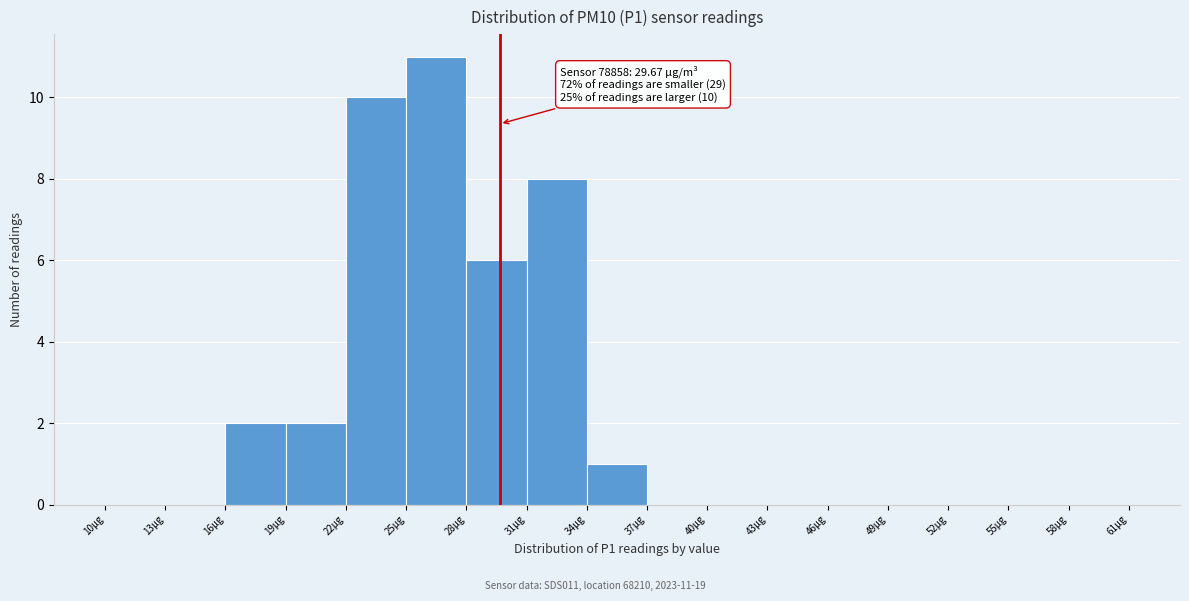

Over which range of the x-axis is the bar tallest?

25 to 28